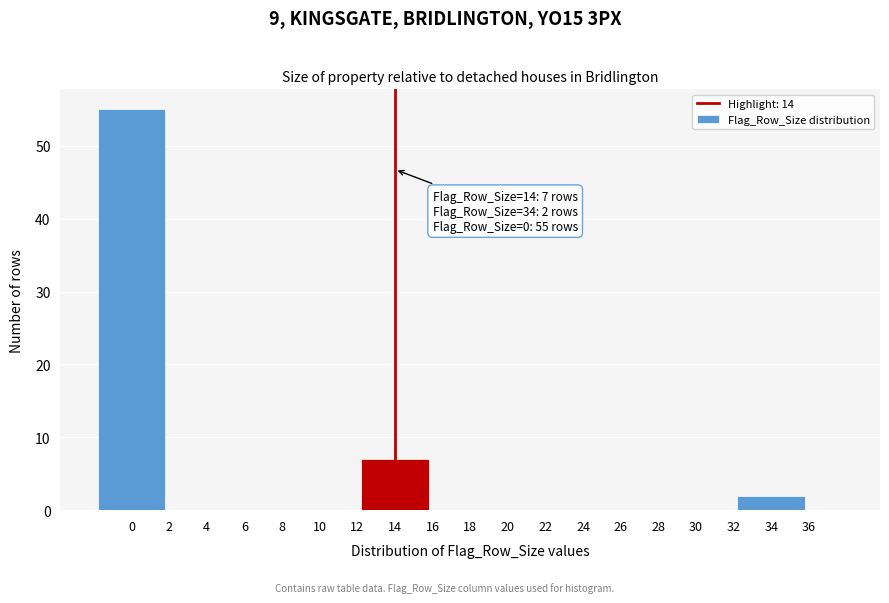

Reading left to right, what are all the values shown in this chart?

0=55	2=0	4=0	6=0	8=0	10=0	12=0	14=7	16=0	18=0	20=0	22=0	24=0	26=0	28=0	30=0	32=0	34=2	36=0